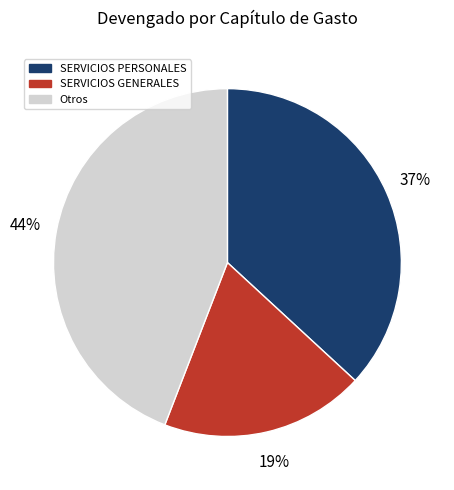

How many segments does this pie chart have?

3